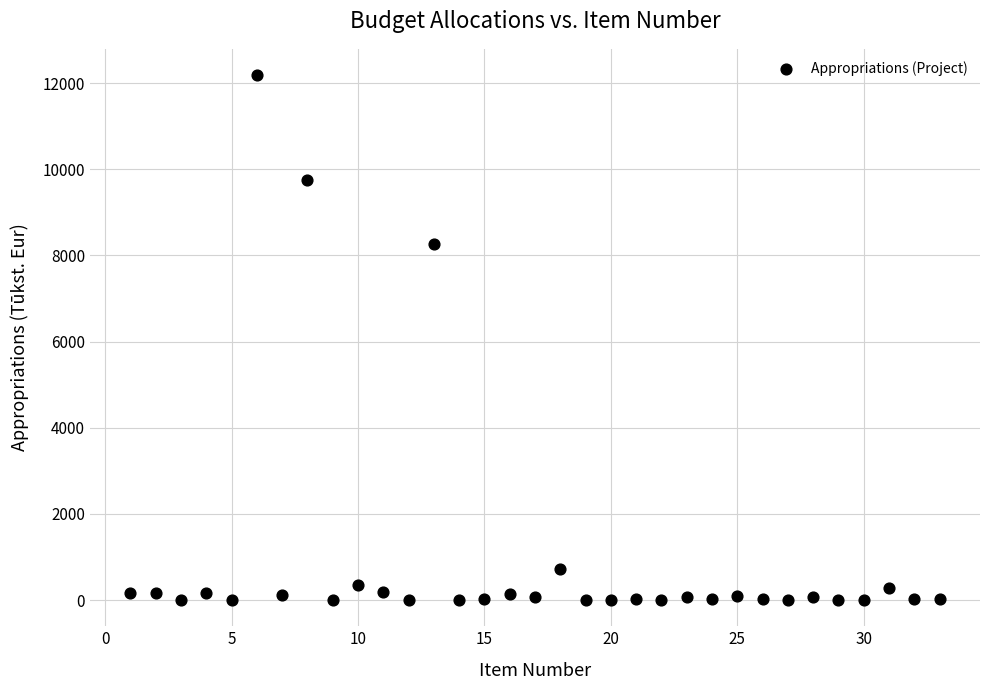

What is the range of X values (max minus min)?

32.0